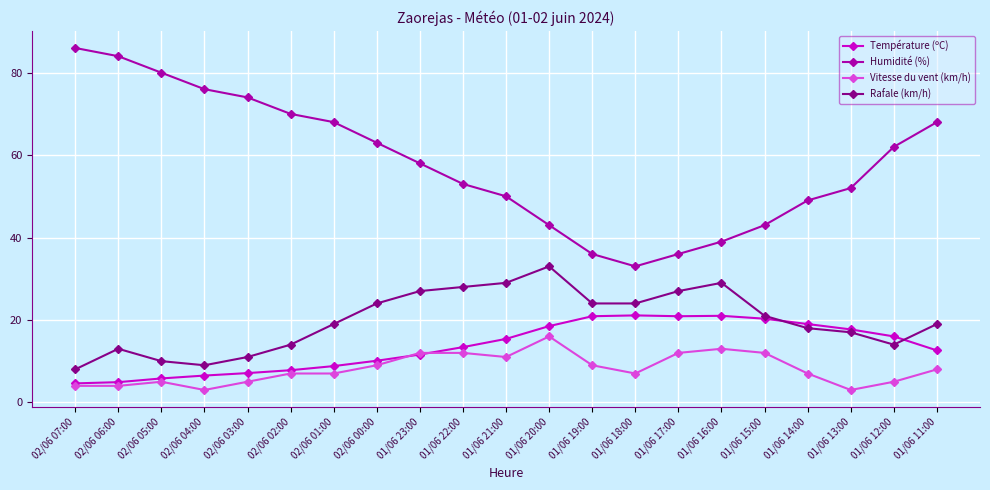

True or false: Vitesse du vent (km/h) has a value of 3.0 at 01/06 13:00.

True